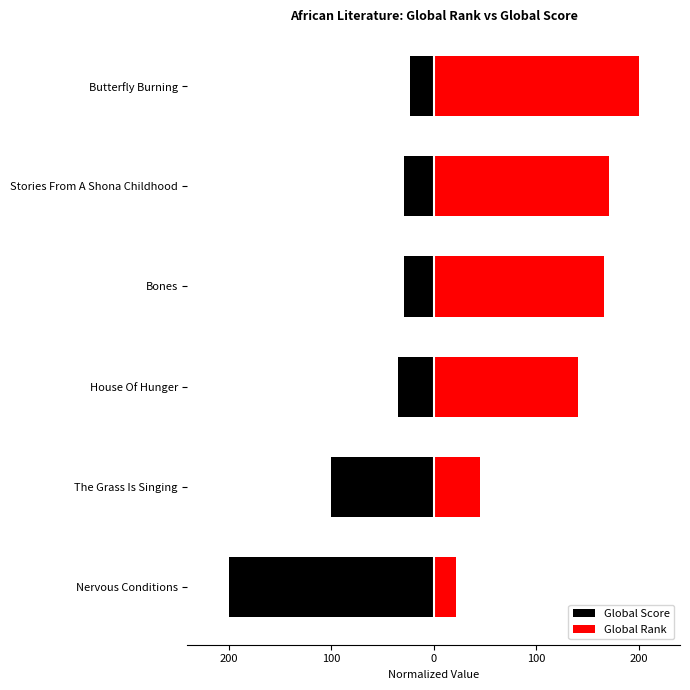

Reading left to right, list all the values displayed in this chart.

Global Score: -200.0	-100.2	-34.9	-29.0	-28.6	-23.1
Global Rank: 21.4	44.7	141.0	166.0	171.0	200.0